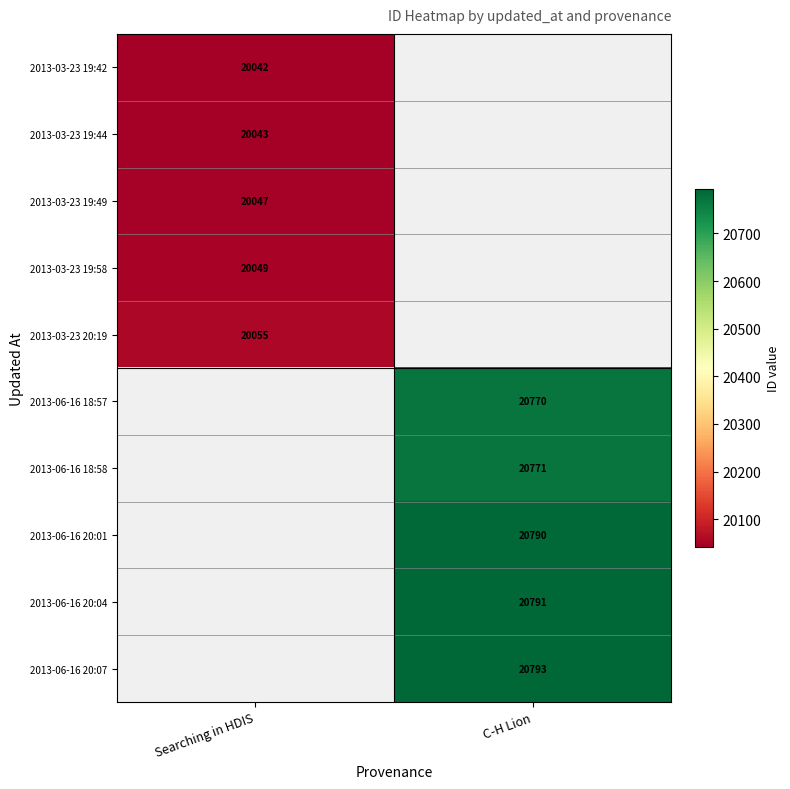

Is the value of 2013-06-16 20:07 at C-H Lion greater than the value of 2013-06-16 18:58 at C-H Lion?

Yes